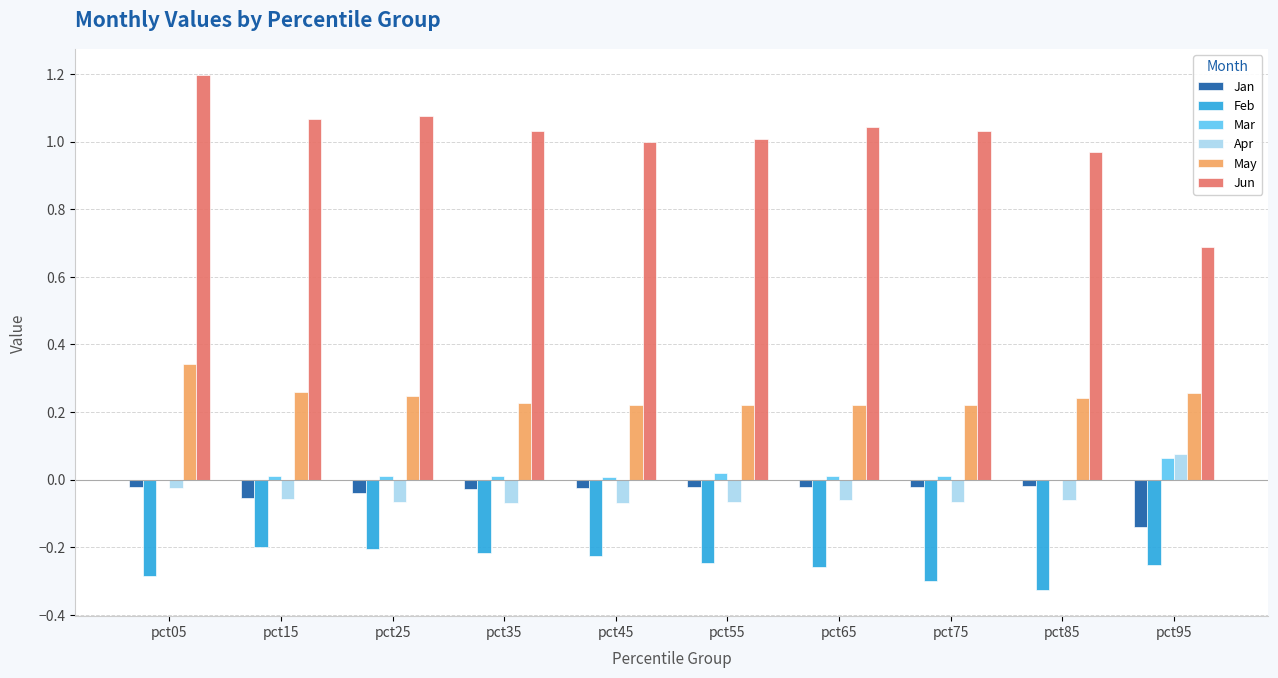

How many series are shown in this chart?

6